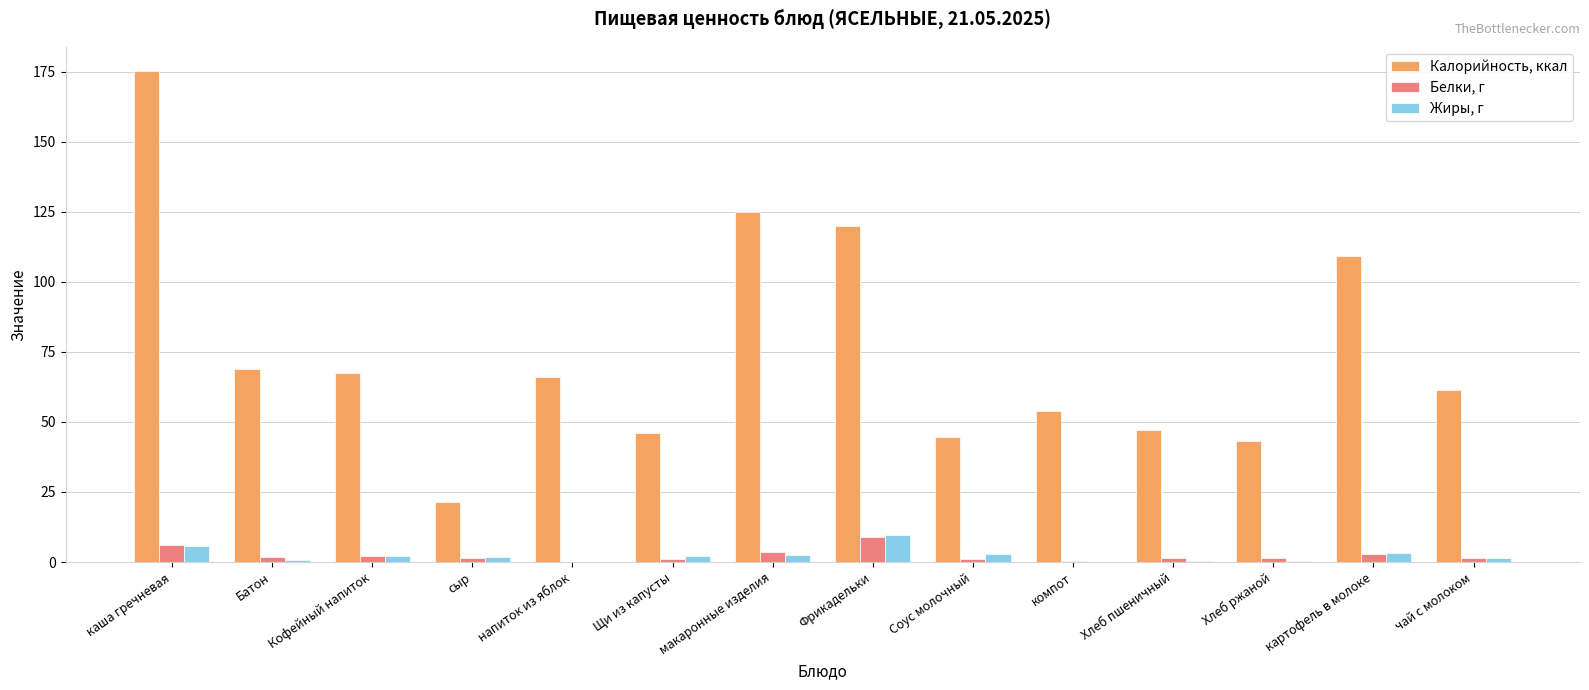

Between Батон and Соус молочный, which series saw the biggest shift?

Калорийность, ккал